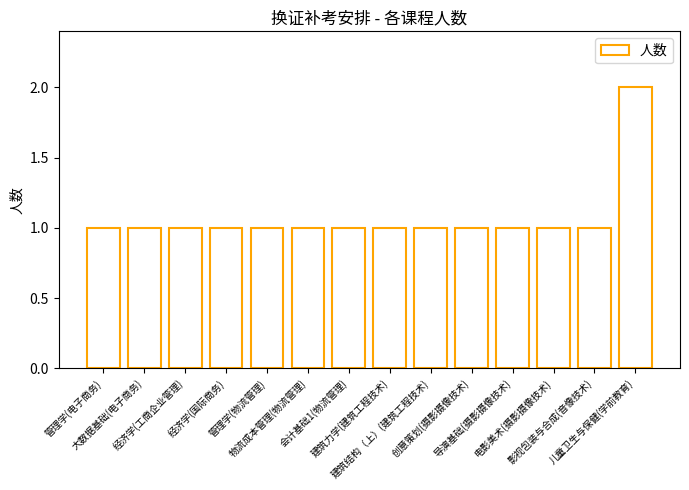

Reading right to left, transcribe all the data shown in this chart.

2	1	1	1	1	1	1	1	1	1	1	1	1	1